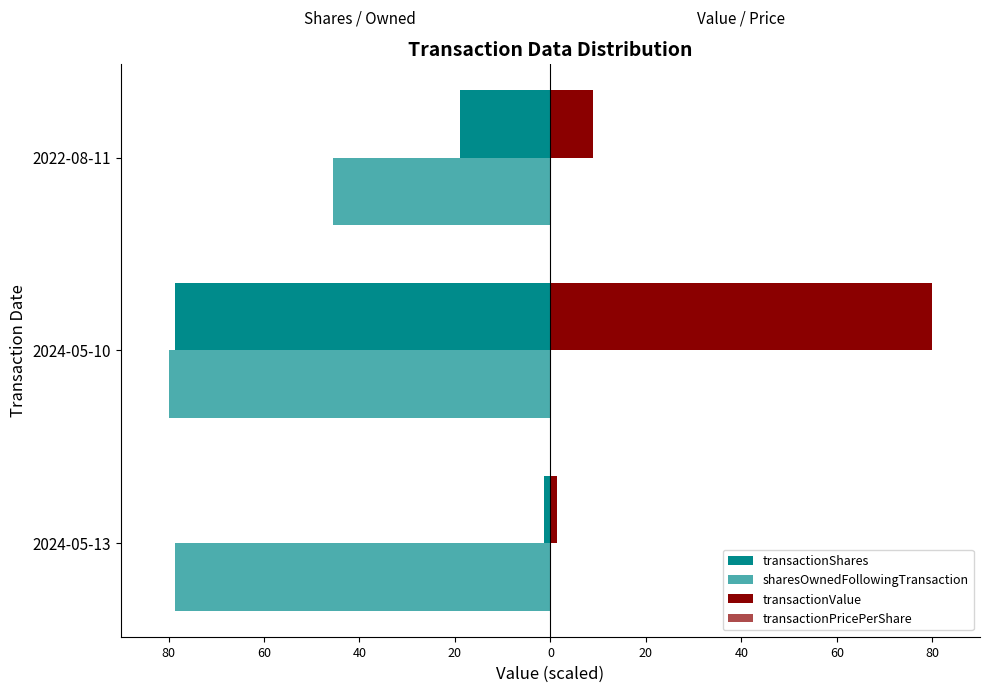

What is the average value of the transactionShares series?

-32.9